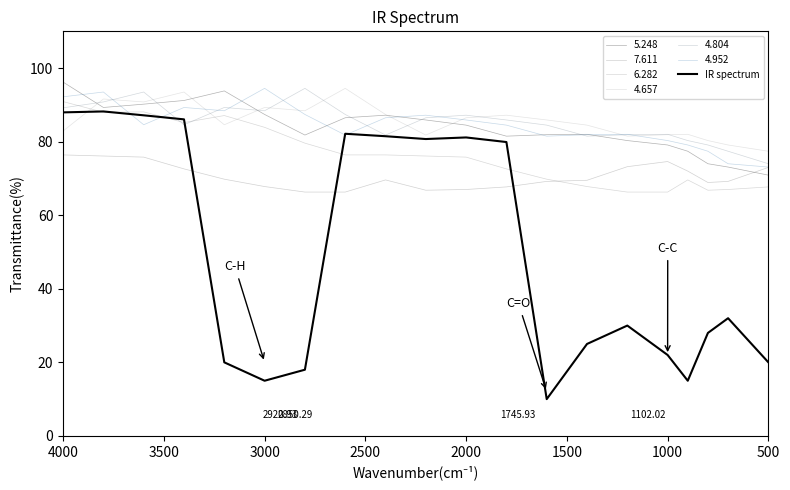

What is the label of the 5th point from the right?

1000